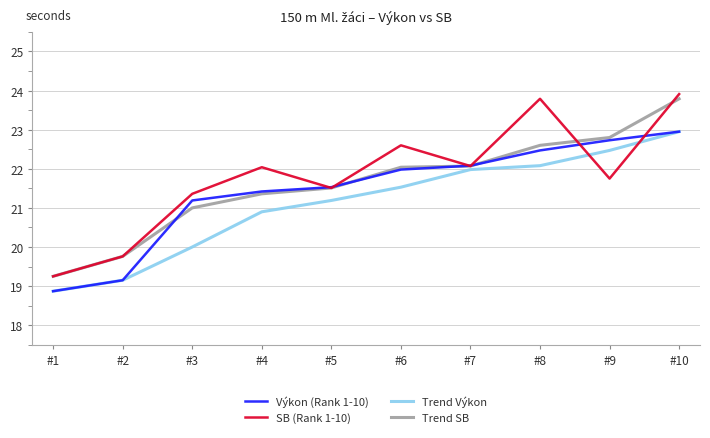

Which series has the largest range (max minus min)?

SB (Rank 1-10)